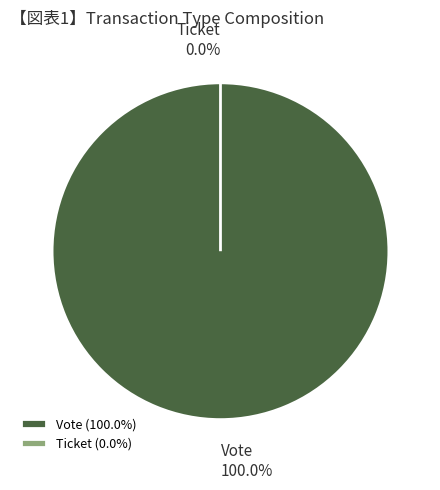

Rank the categories by value from lowest to highest.

Ticket, Vote